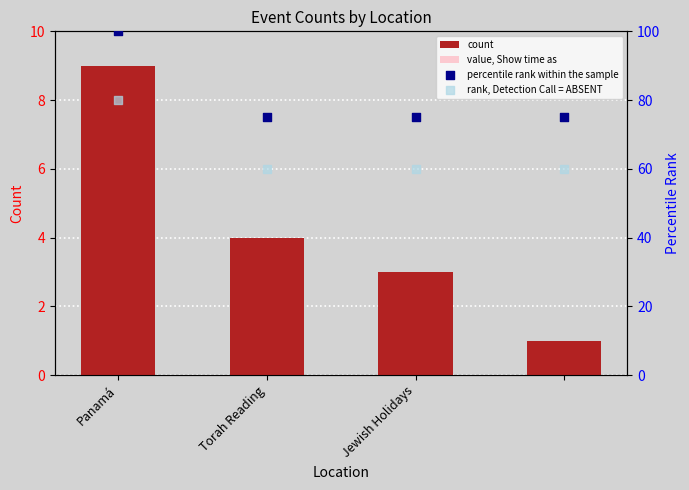

Which series reaches the minimum Y coordinate?

value, Show time as